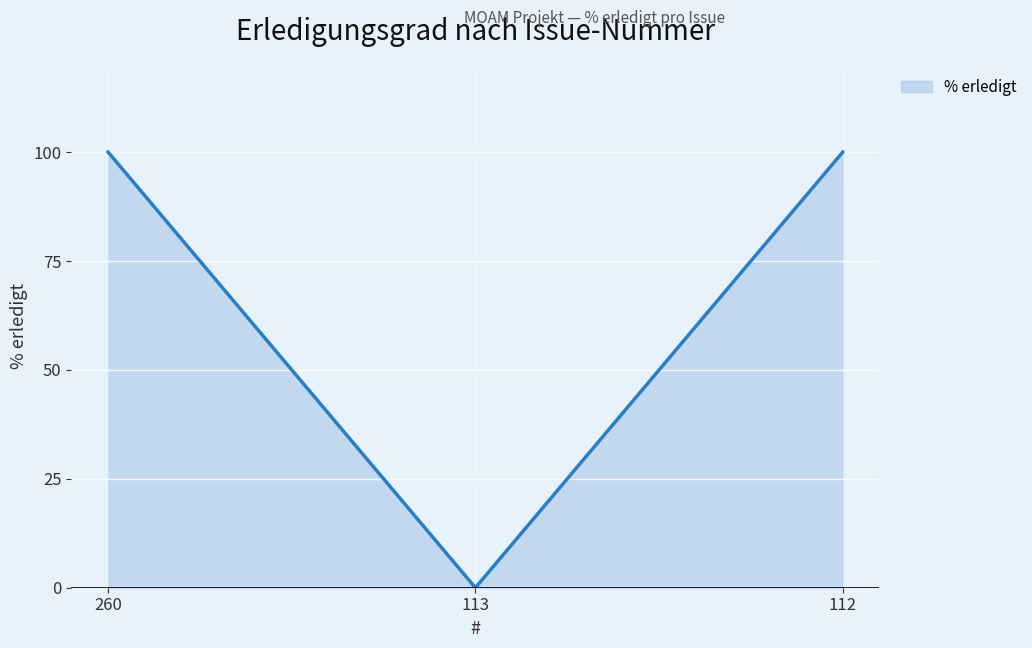

Reading left to right, transcribe all the data shown in this chart.

100	0	100